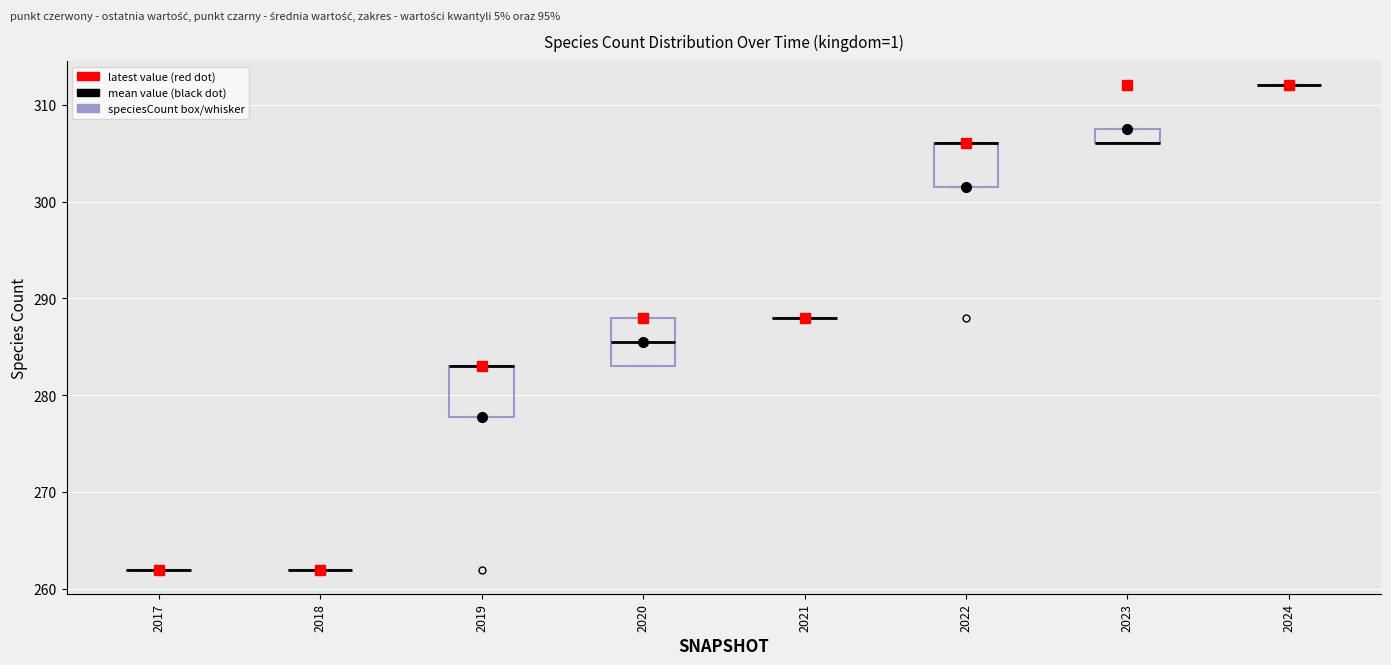

Reading left to right, read every box against the y-axis: the position of its median line, the range the box covers, and the ends of its whiskers. The values are not printed on the chart, so give them approximately, as read against the axis.

2017: box collapsed to a line at 262, whiskers 262 to 262
2018: box collapsed to a line at 262, whiskers 262 to 262
2019: median 283 (drawn on the box's upper edge), box 278 to 283, whiskers 278 to 283
2020: median 286, box 283 to 288, whiskers 283 to 288
2021: box collapsed to a line at 288, whiskers 288 to 288
2022: median 306 (drawn on the box's upper edge), box 302 to 306, whiskers 302 to 306
2023: median 306 (drawn on the box's lower edge), box 306 to 308, whiskers 306 to 308
2024: box collapsed to a line at 312, whiskers 312 to 312